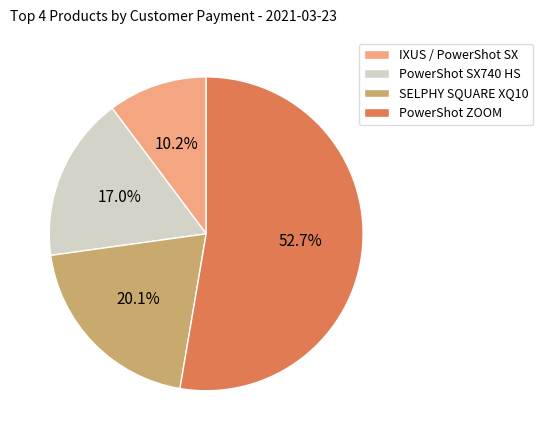

How many slices are in this pie chart?

4